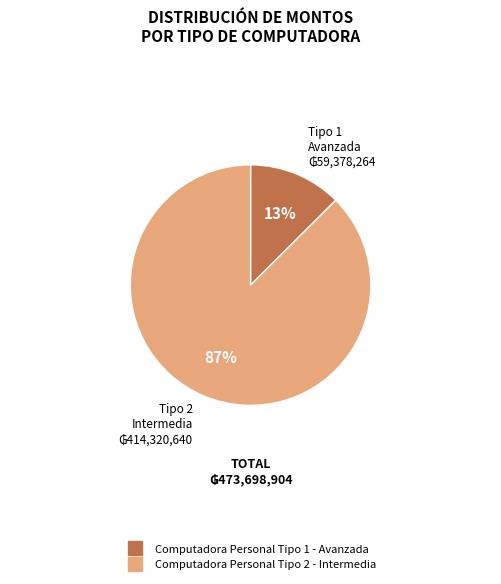

The Computadora Personal Tipo 1 - Avanzada slice represents 13% of the pie. True or false?

True